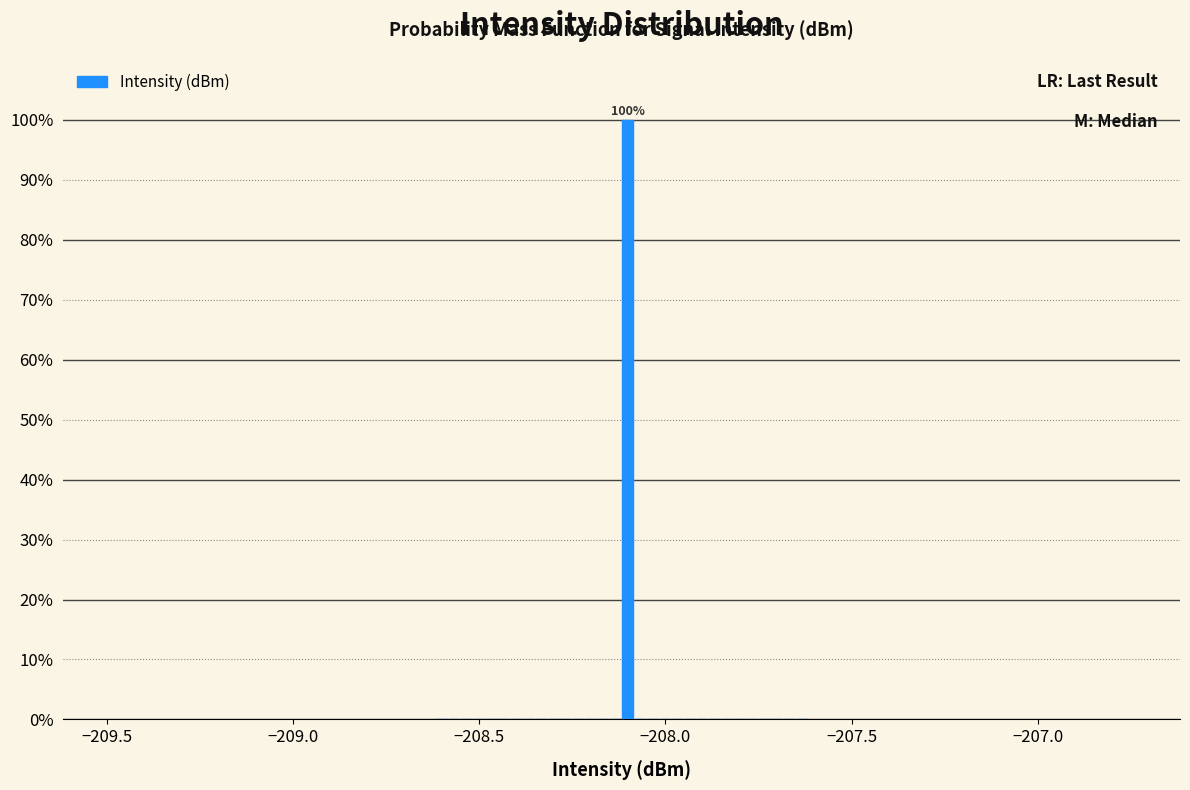

Around what value on the x-axis is the tallest bar? Give the approximate position of its centre, as read against the axis.

-208.10